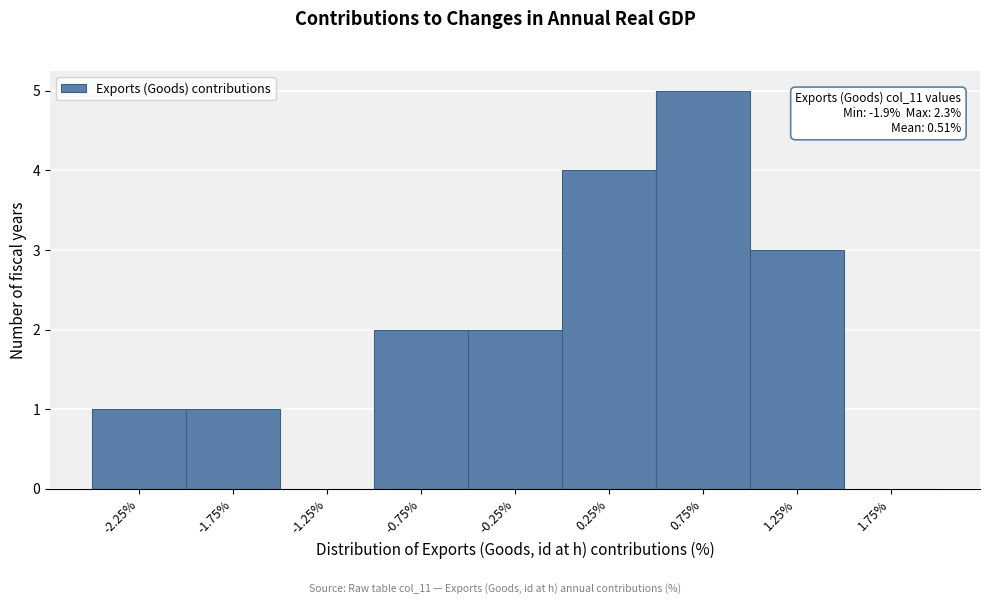

Reading left to right, extract all data points from this chart.

-2.25%=1	-1.75%=1	-1.25%=0	-0.75%=2	-0.25%=2	0.25%=4	0.75%=5	1.25%=3	1.75%=0